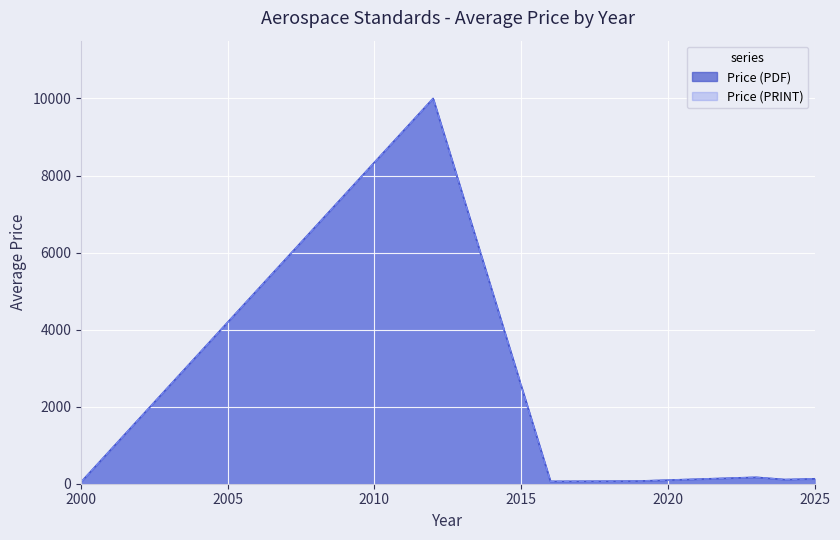

The Price (PRINT) series shows 75.0 at 15. True or false?

True